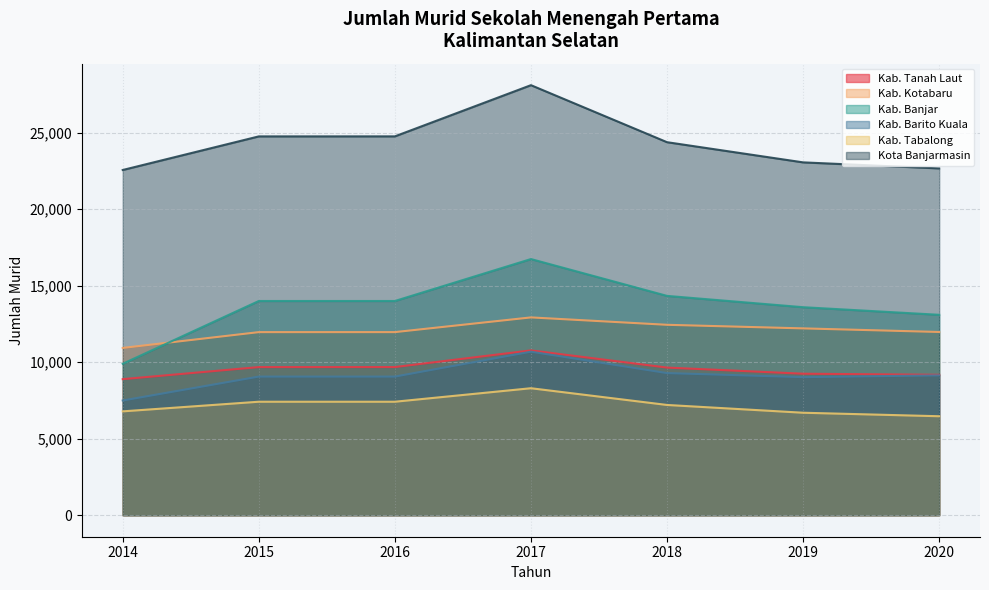

At which category does Kab. Barito Kuala reach its first local peak?

2017